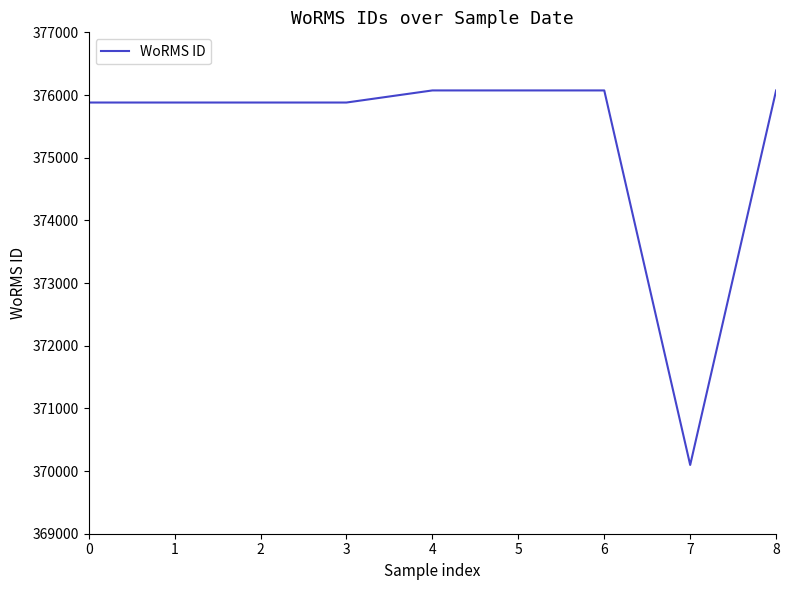

The value at 8 is 376073. True or false?

True